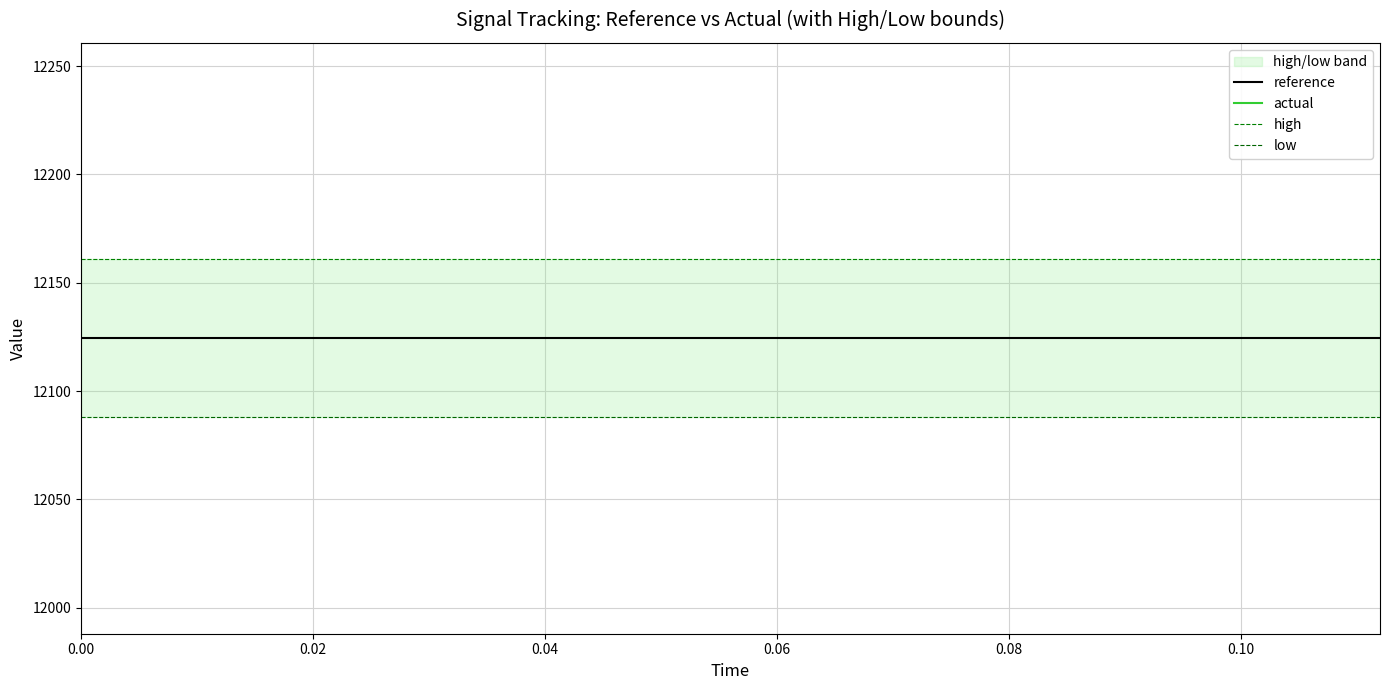

What position from the right is 0.02?

14